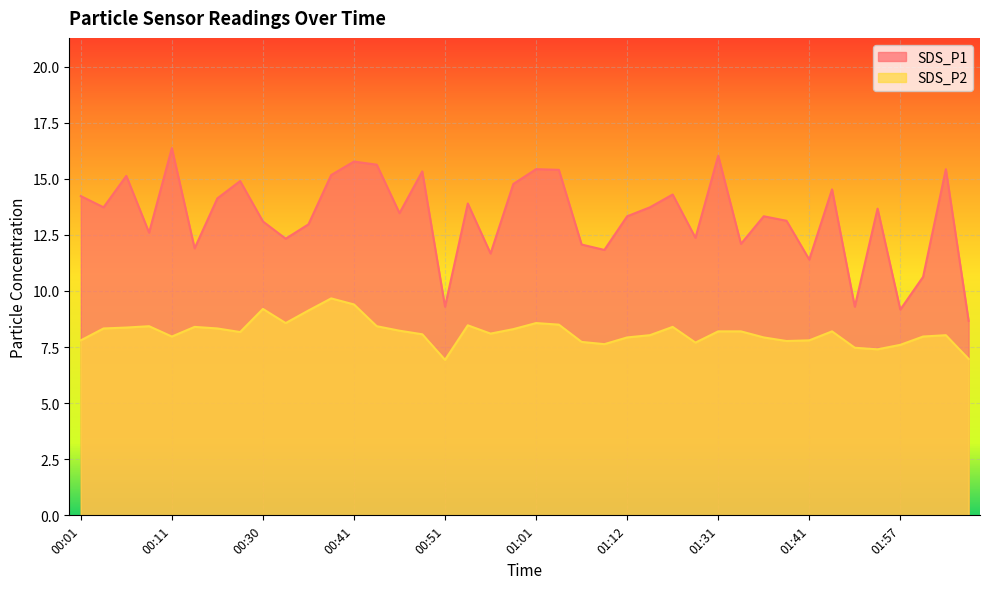

True or false: SDS_P2 and SDS_P1 cross at least once.

False